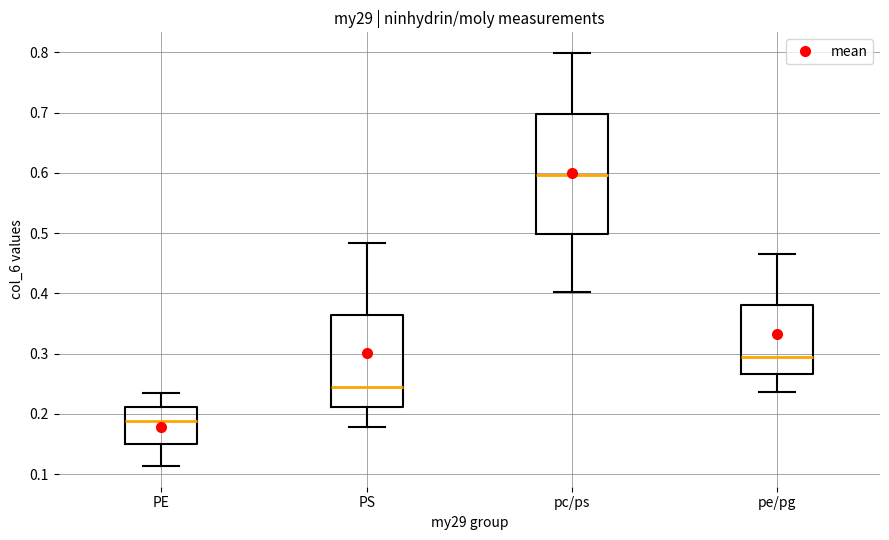

Which box has the highest median line?

pc/ps